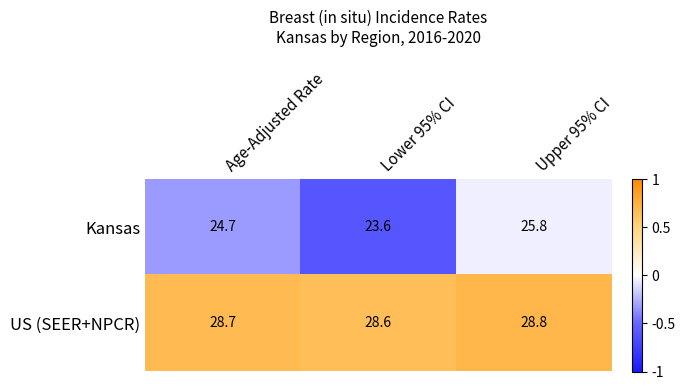

Rank the series at Lower 95% CI from lowest to highest value.

Kansas, US (SEER+NPCR)